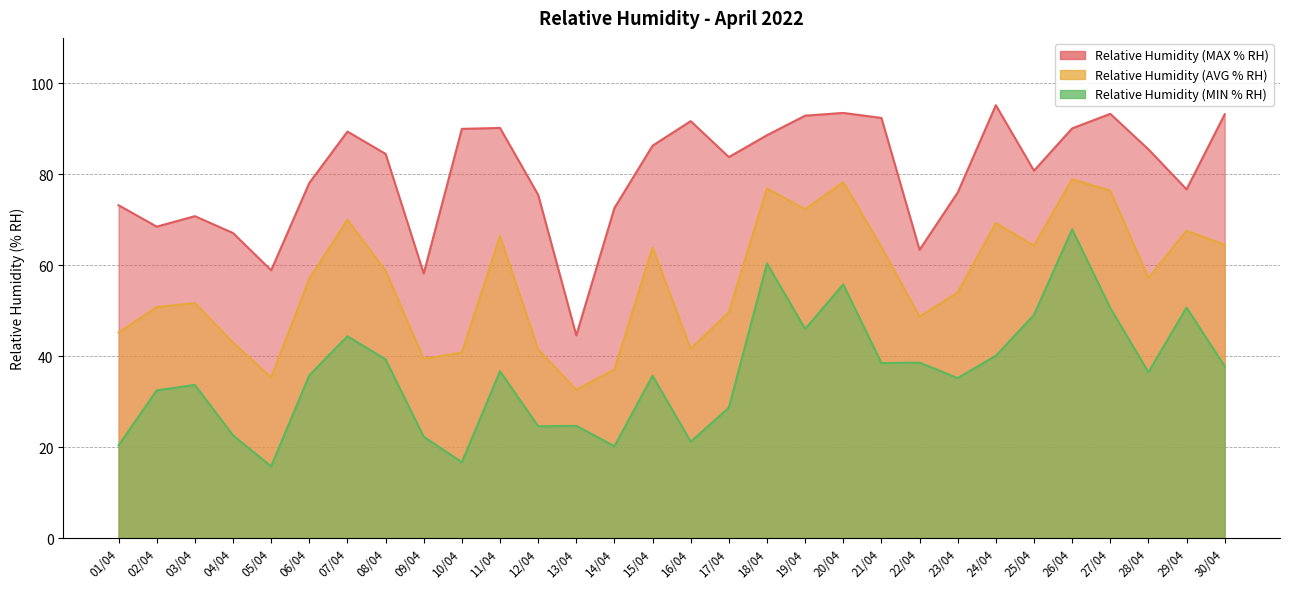

What are all the series names shown in the legend?

Relative Humidity (MAX % RH), Relative Humidity (AVG % RH), Relative Humidity (MIN % RH)